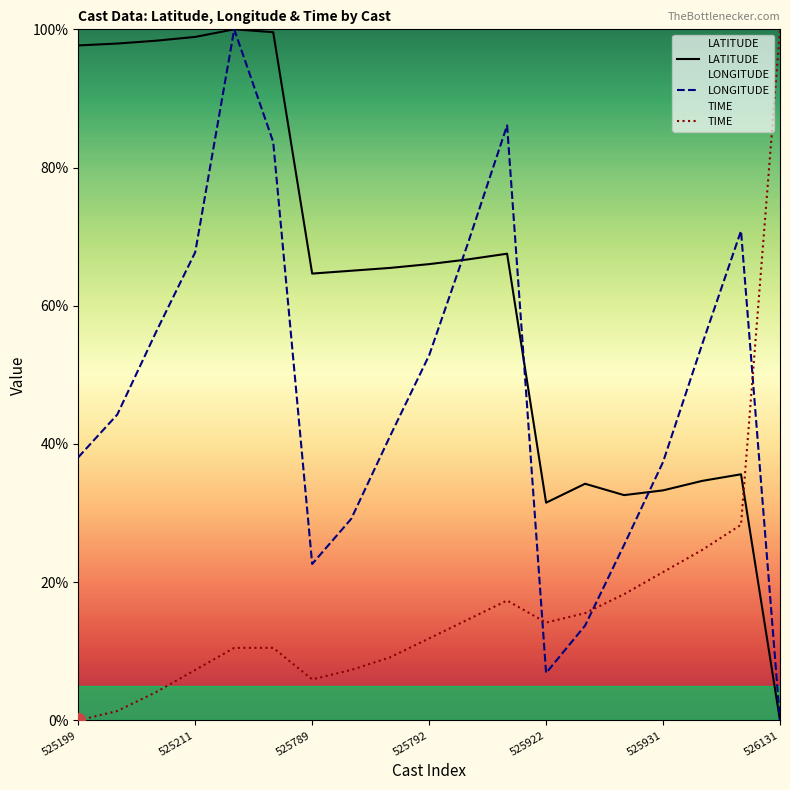

What is the maximum value for TIME?

100.0